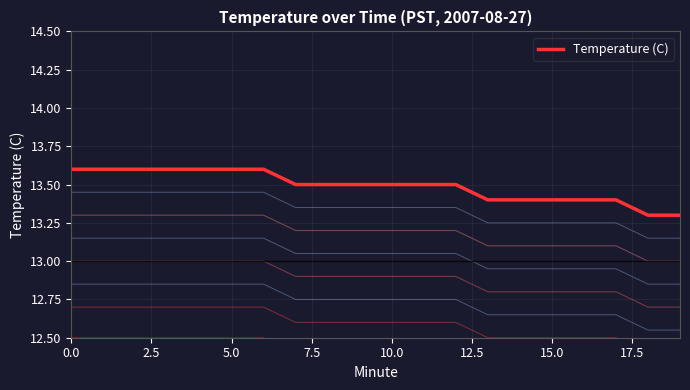

What value does the data have at 17?

13.4